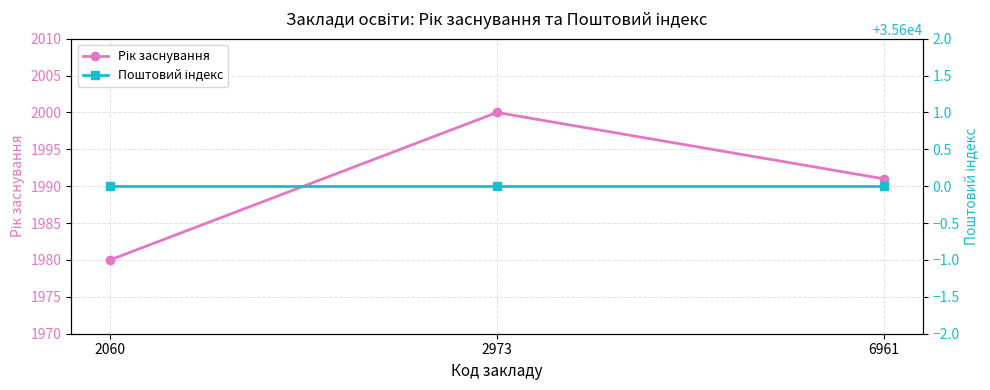

Which series has the largest total across all categories?

Поштовий індекс